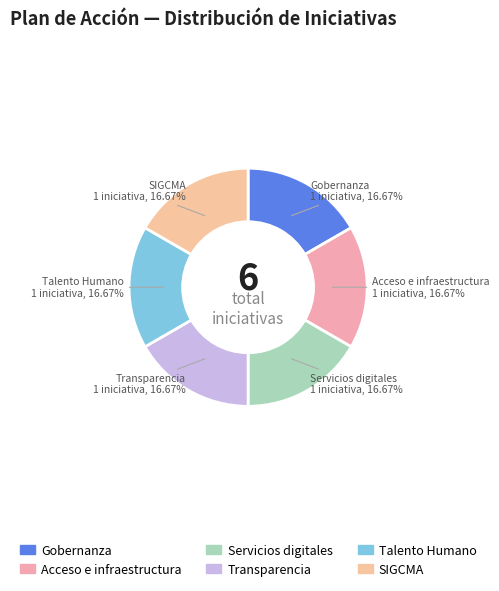

Is there a majority slice in this chart?

No